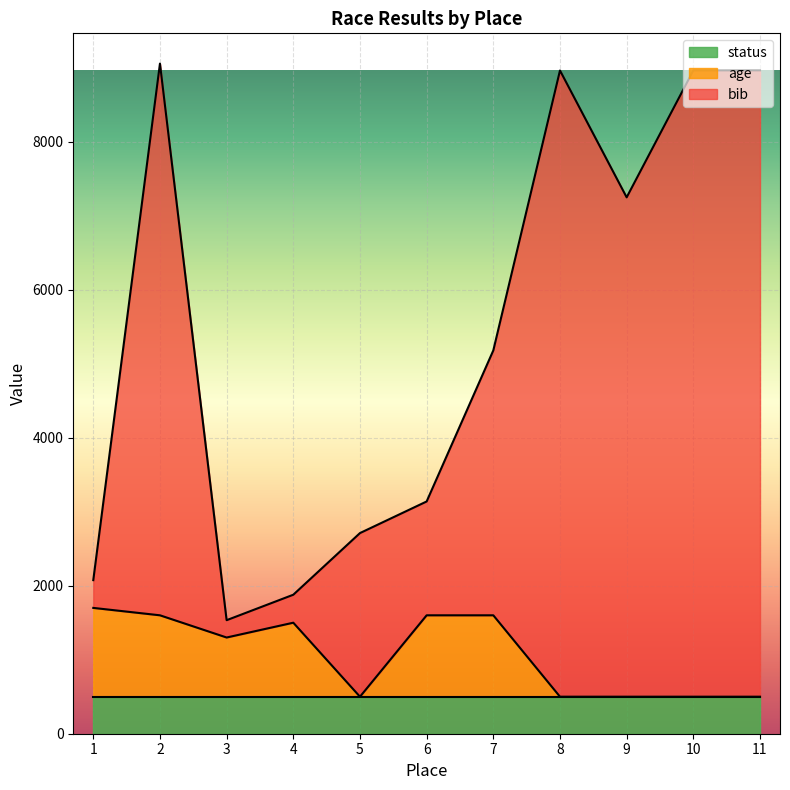

What are all the series names shown in the legend?

status, age, bib